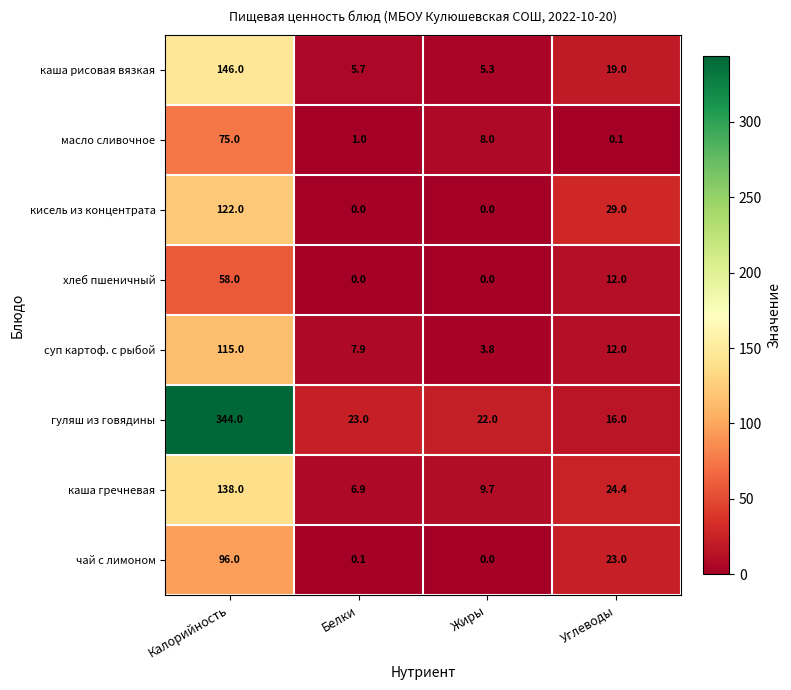

Is it true that каша рисовая вязкая equals 29.1 at Углеводы?

False